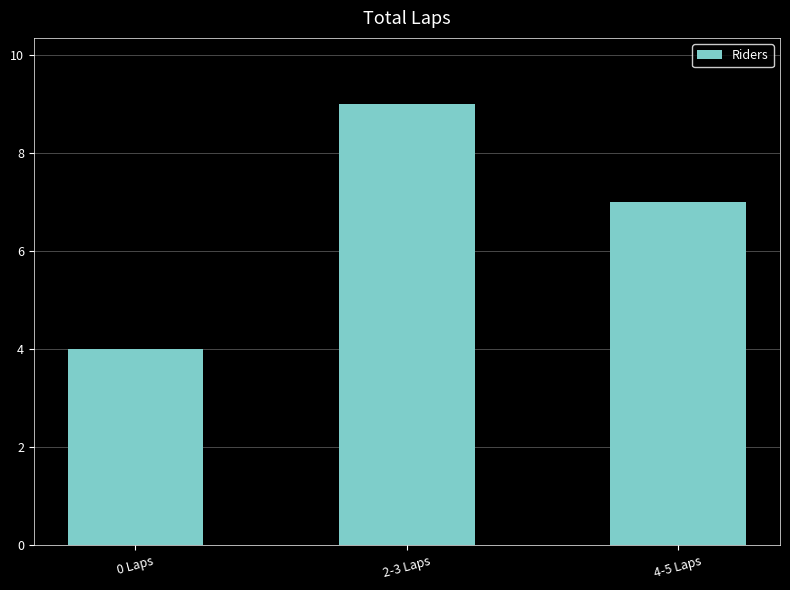

What is the minimum value shown in the chart?

4